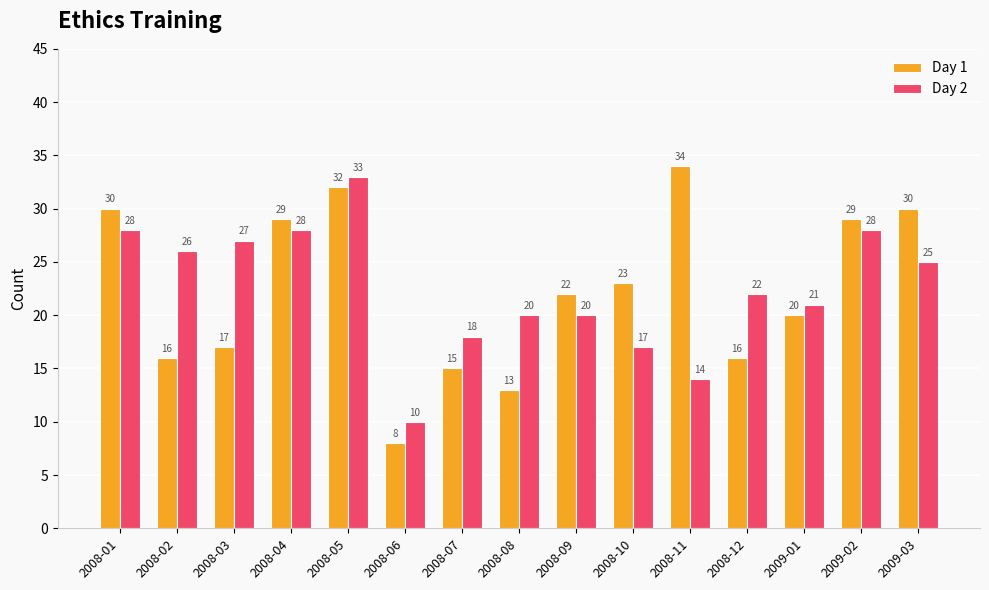

How many series are shown in this chart?

2